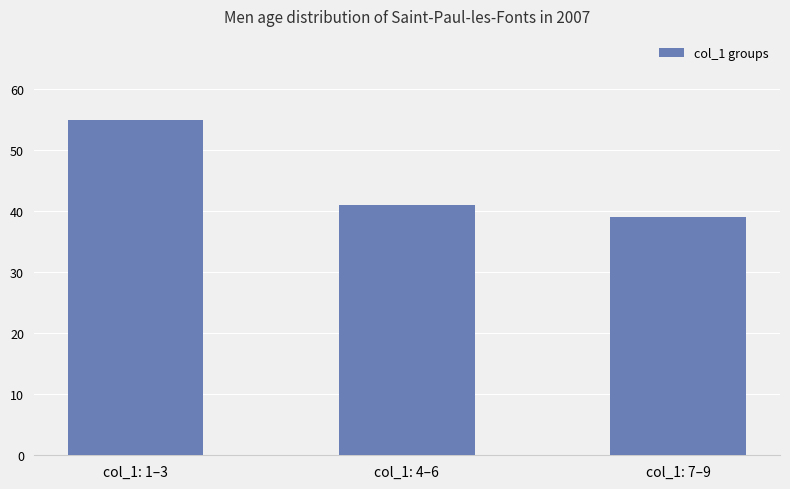

What is the average value?

45